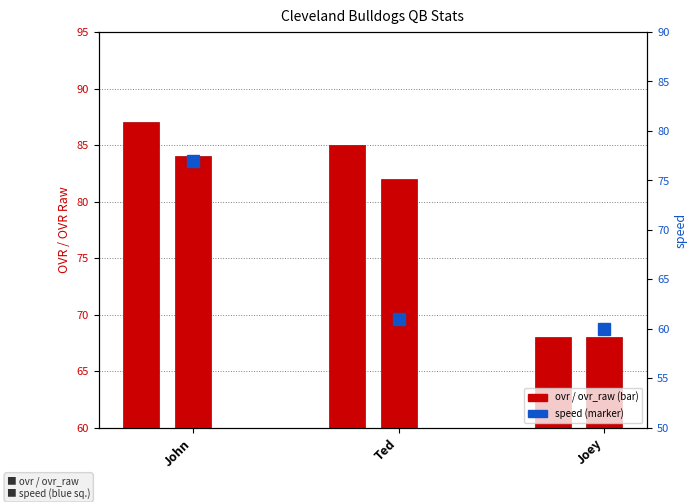

The value of ovr_raw at Ted is 82. True or false?

True